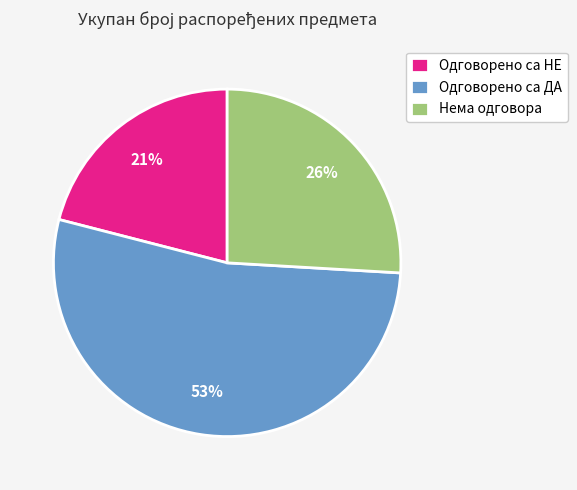

How many segments does this pie chart have?

3